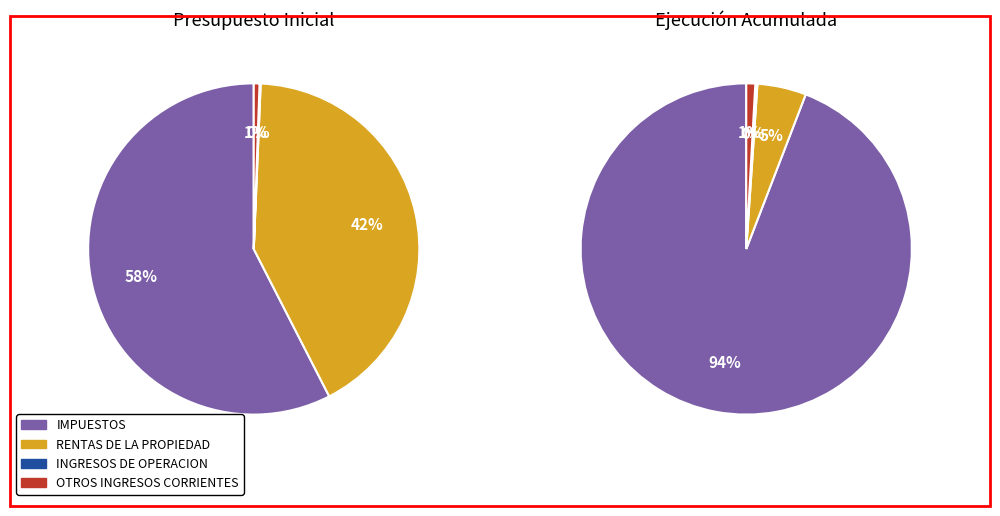

True or false: INGRESOS DE OPERACION accounts for 0% of the total.

True